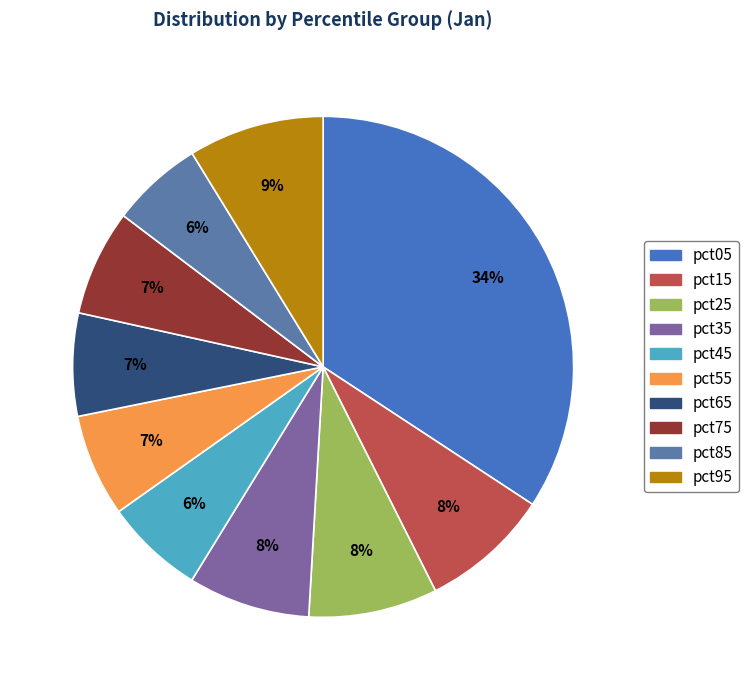

To the nearest percent, what is the difference between the largest and smallest slice percentages?

28%